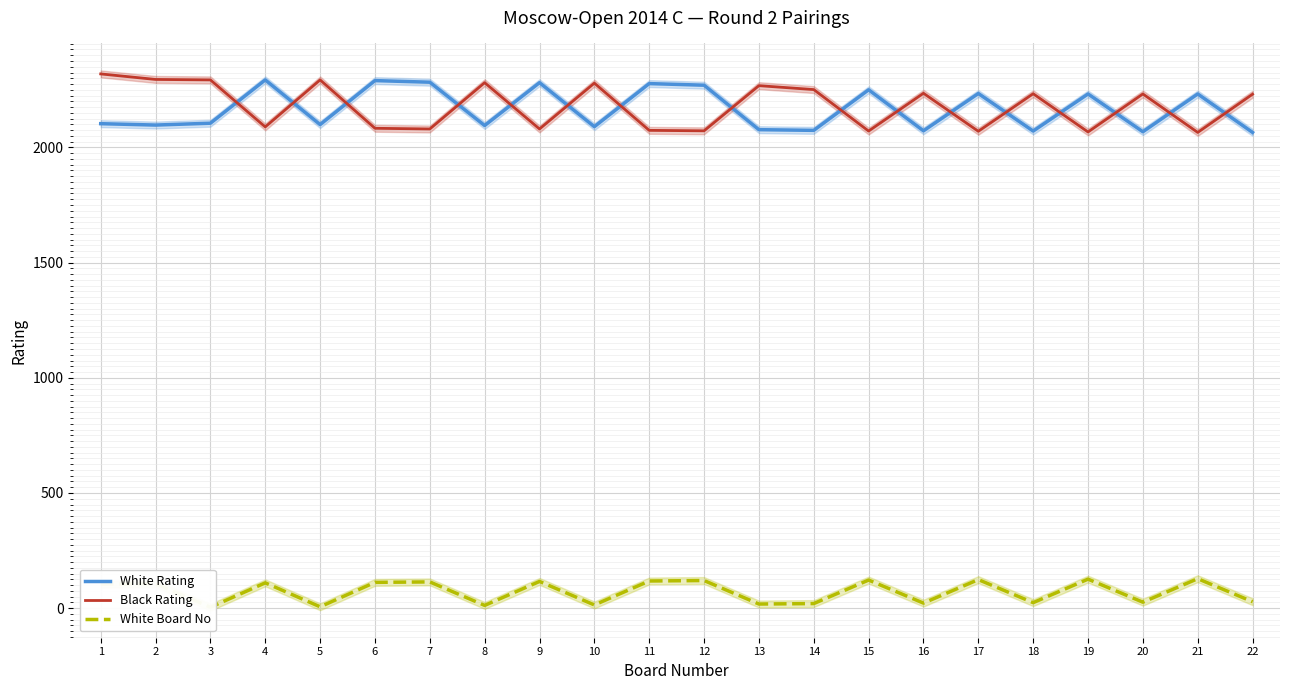

Reading left to right, what are all the values shown in this chart?

White Rating: 1=2103	2=2097	3=2105	4=2293	5=2099	6=2290	7=2283	8=2095	9=2281	10=2090	11=2277	12=2270	13=2077	14=2074	15=2250	16=2072	17=2234	18=2071	19=2232	20=2068	21=2232	22=2065
Black Rating: 1=2319	2=2295	3=2293	4=2089	5=2293	6=2083	7=2080	8=2281	9=2080	10=2279	11=2074	12=2072	13=2268	14=2251	15=2071	16=2235	17=2070	18=2233	19=2067	20=2232	21=2065	22=2231
White Board No: 1=104	2=106	3=4	4=110	5=6	6=112	7=114	8=12	9=116	10=14	11=118	12=120	13=18	14=20	15=122	16=22	17=124	18=24	19=126	20=26	21=128	22=28